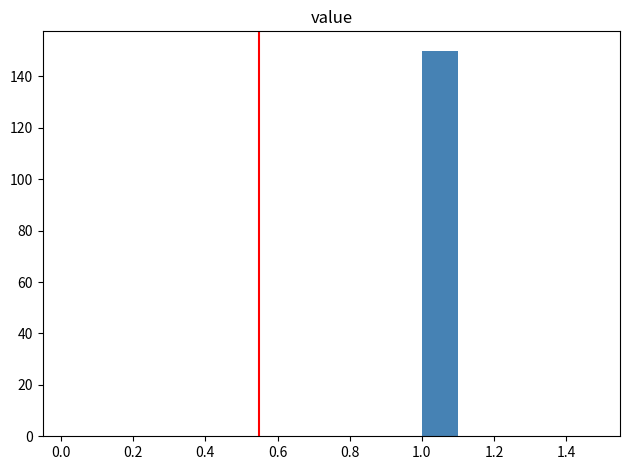

Reading left to right, list every bar in this chart as the range it spans on the x-axis followed by its height. Neither the bar edges nor the heights are printed on the chart, so give them approximately, as read against the axes.

0.5 to 0.6: 0
0.6 to 0.7: 0
0.7 to 0.8: 0
0.8 to 0.9: 0
0.9 to 1.0: 0
1.0 to 1.1: 150
1.1 to 1.2: 0
1.2 to 1.3: 0
1.3 to 1.4: 0
1.4 to 1.5: 0